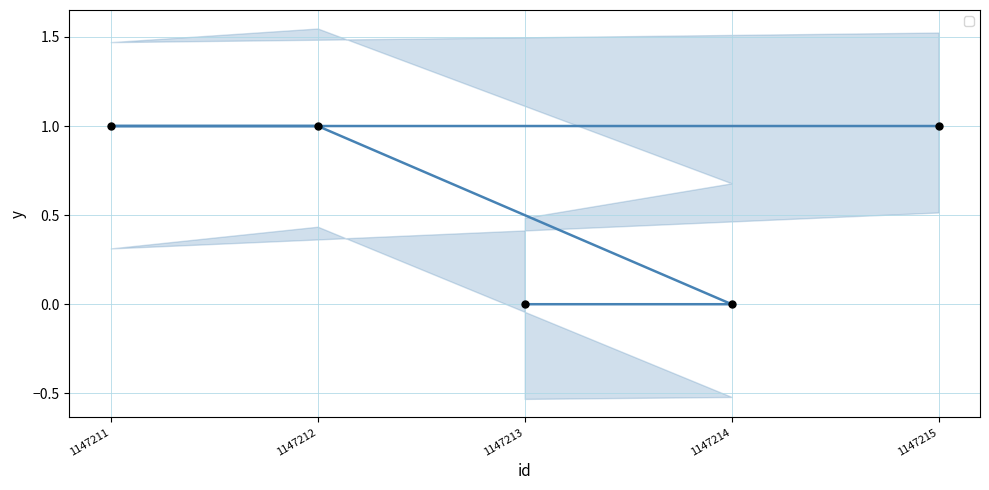

Approximately how many times larger is the value at 1147211 compared to 1147215?

1.0